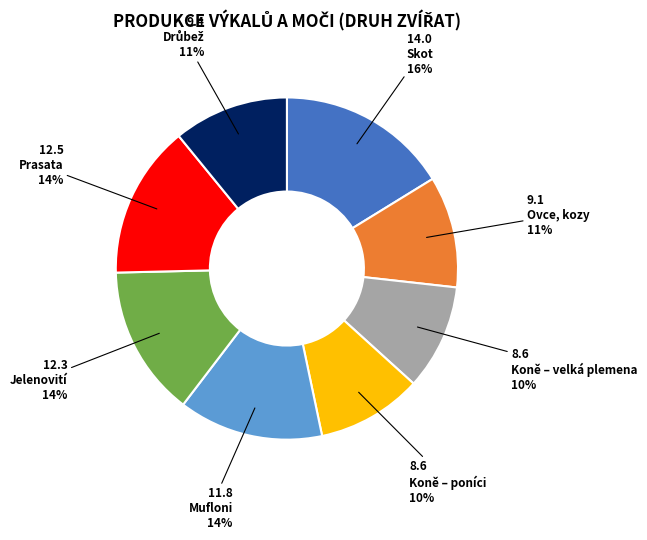

Does any single category account for the majority?

No